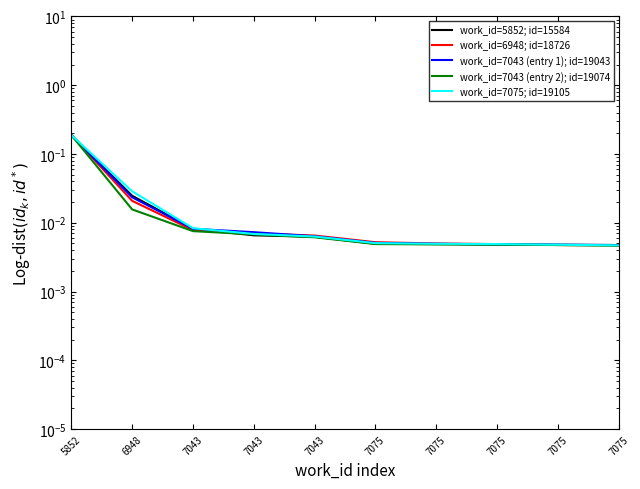

Reading left to right, list all the values displayed in this chart.

work_id=5852; id=15584: 0.2	0.0	0.0	0.0	0.0	0.0	0.0	0.0	0.0	0.0
work_id=6948; id=18726: 0.2	0.0	0.0	0.0	0.0	0.0	0.0	0.0	0.0	0.0
work_id=7043 (entry 1); id=19043: 0.2	0.0	0.0	0.0	0.0	0.0	0.0	0.0	0.0	0.0
work_id=7043 (entry 2); id=19074: 0.2	0.0	0.0	0.0	0.0	0.0	0.0	0.0	0.0	0.0
work_id=7075; id=19105: 0.2	0.0	0.0	0.0	0.0	0.0	0.0	0.0	0.0	0.0